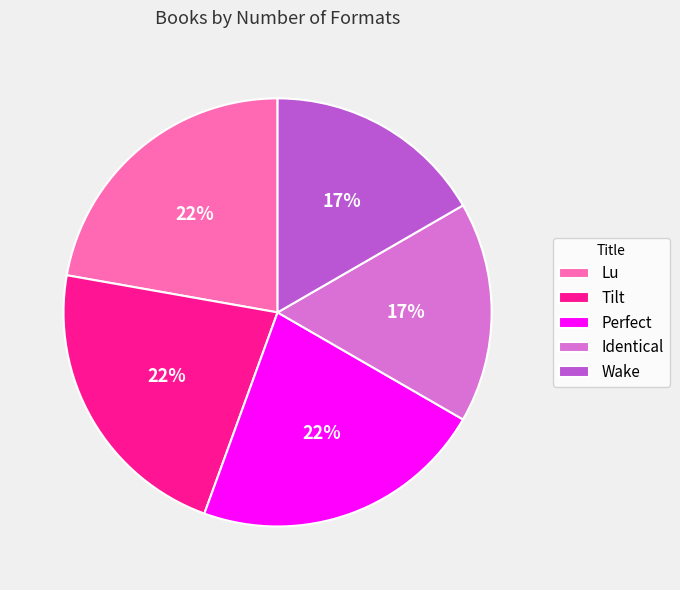

Does Tilt account for over 50% of the chart?

No